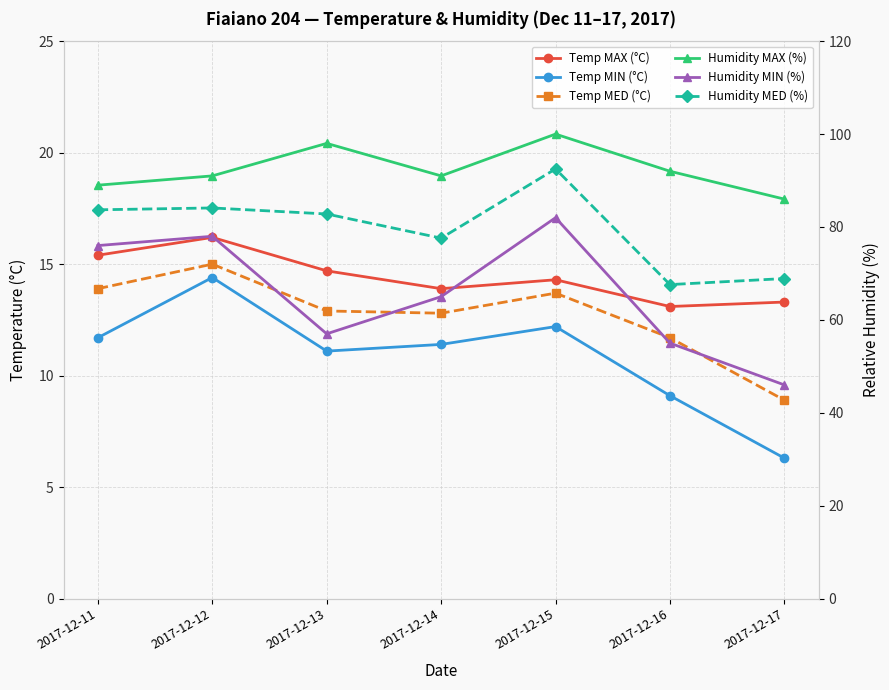

Which series has the largest range (max minus min)?

Humidity MIN (%)